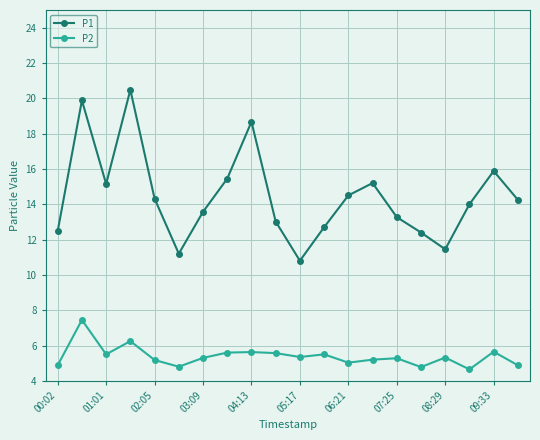

Rank the series by their average value, from lowest to highest.

P2, P1